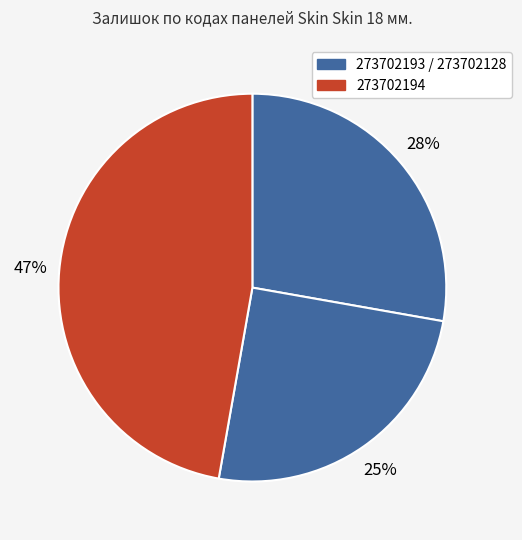

Count the number of slices in the pie.

3